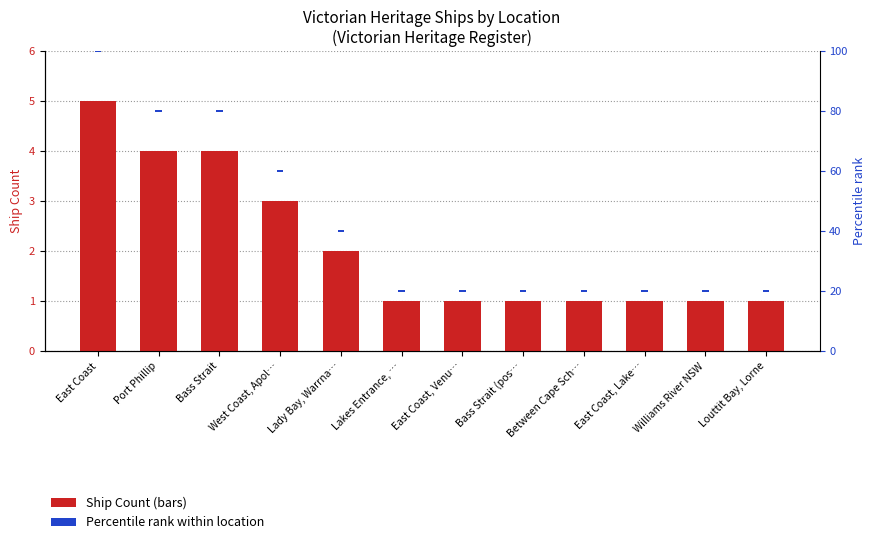

Which series changed the most between Bass Strait and Bass Strait (pos…?

Ship Count